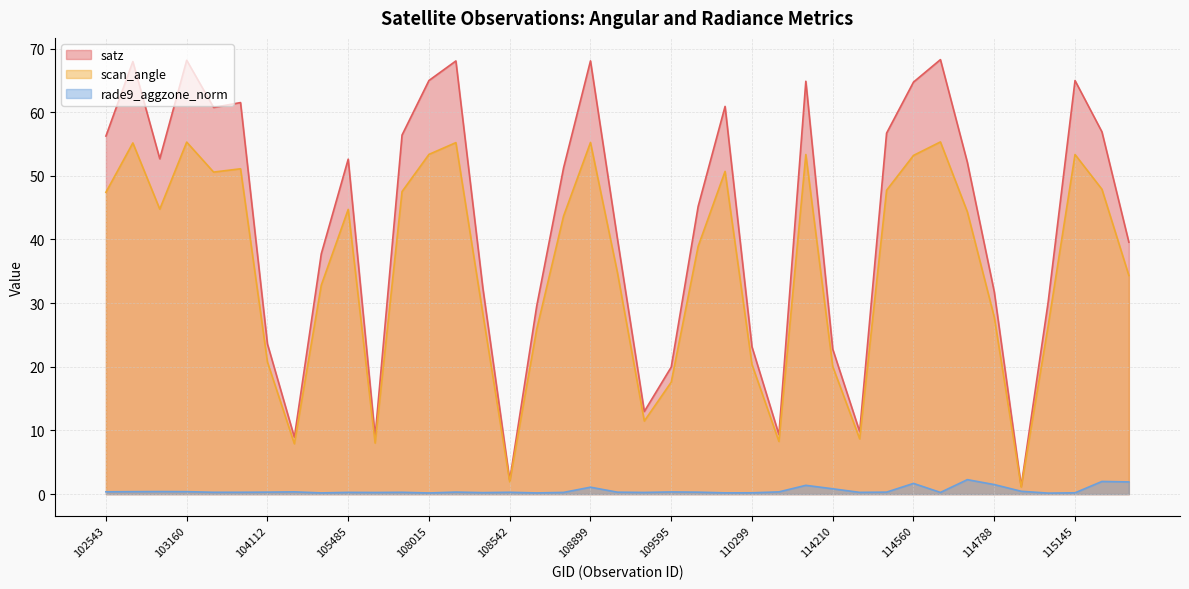

Reading left to right, what are all the values shown in this chart?

satz: 102543=56.2	102663=68.0	102671=52.7	103160=68.2	103869=60.8	103877=61.5	104112=23.6	104229=8.9	104346=37.8	105485=52.6	107659=9.1	108005=56.4	108015=65.0	108180=68.0	108369=32.5	108542=2.2	108715=29.5	108888=51.2	108899=68.1	109244=40.1	109422=13.0	109595=20.0	109767=45.2	109941=60.9	110299=23.1	110472=9.4	111991=64.9	114210=22.8	114324=9.8	114553=56.7	114560=64.7	114666=68.3	114674=52.1	114788=31.8	114901=1.2	115015=30.1	115145=65.0	115152=56.9	115265=39.6
scan_angle: 102543=47.4	102663=55.2	102671=44.8	103160=55.3	103869=50.6	103877=51.1	104112=20.8	104229=7.9	104346=32.8	105485=44.7	107659=8.0	108005=47.5	108015=53.4	108180=55.2	108369=28.4	108542=1.9	108715=25.8	108888=43.7	108899=55.2	109244=34.8	109422=11.5	109595=17.6	109767=38.9	109941=50.7	110299=20.4	110472=8.3	111991=53.4	114210=20.0	114324=8.7	114553=47.7	114560=53.2	114666=55.3	114674=44.4	114788=27.8	114901=1.1	115015=26.4	115145=53.4	115152=47.9	115265=34.4
rade9_aggzone_norm: 102543=0.4	102663=0.4	102671=0.4	103160=0.4	103869=0.3	103877=0.3	104112=0.3	104229=0.4	104346=0.2	105485=0.3	107659=0.3	108005=0.3	108015=0.2	108180=0.3	108369=0.2	108542=0.3	108715=0.2	108888=0.3	108899=1.1	109244=0.3	109422=0.3	109595=0.3	109767=0.3	109941=0.2	110299=0.2	110472=0.4	111991=1.4	114210=0.8	114324=0.3	114553=0.3	114560=1.7	114666=0.3	114674=2.3	114788=1.5	114901=0.4	115015=0.2	115145=0.2	115152=2.0	115265=1.9